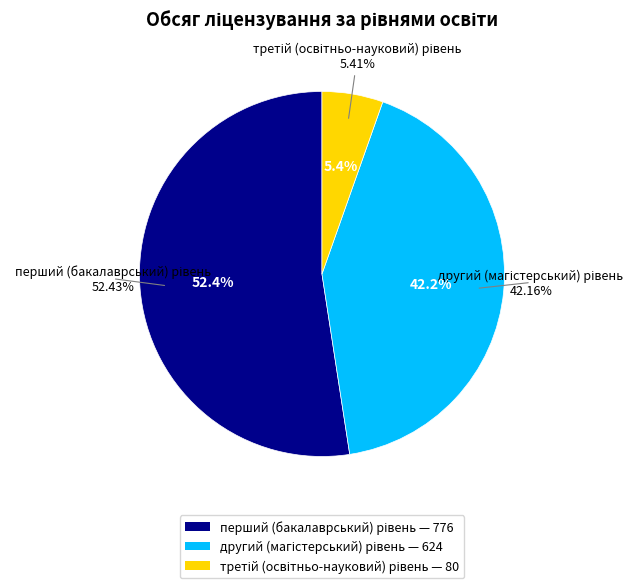

How many slices are in this pie chart?

3